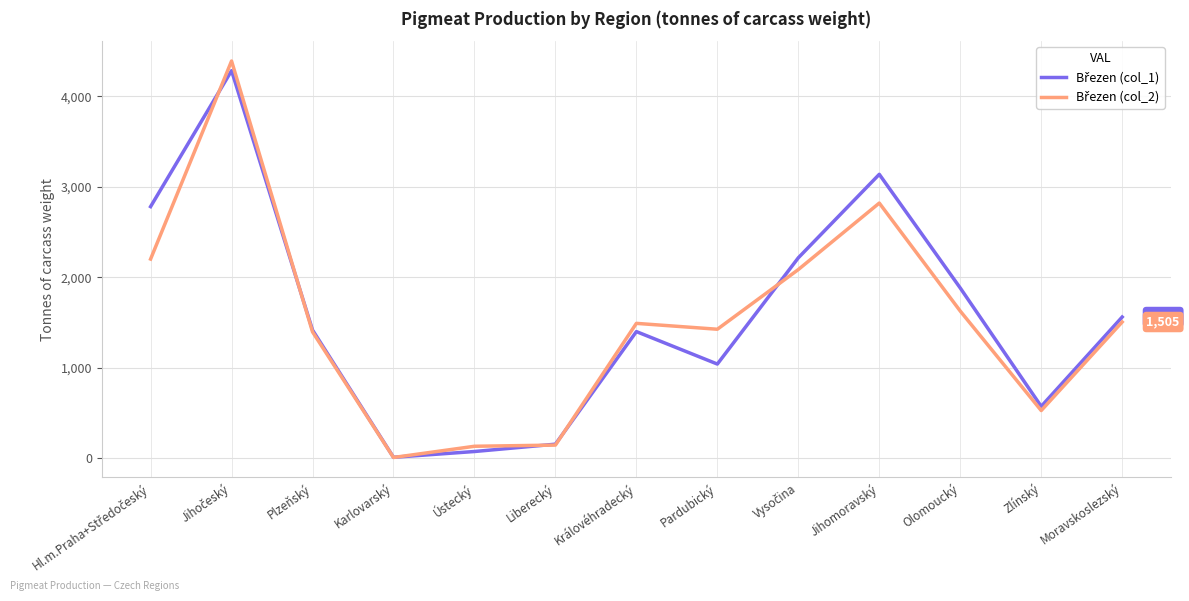

What is the spread (max minus min) of values at Olomoucký?

255